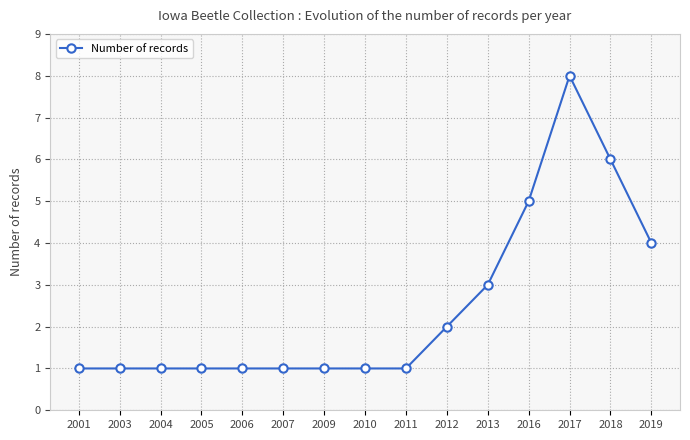

What is the value of the 15th point from the left?

4